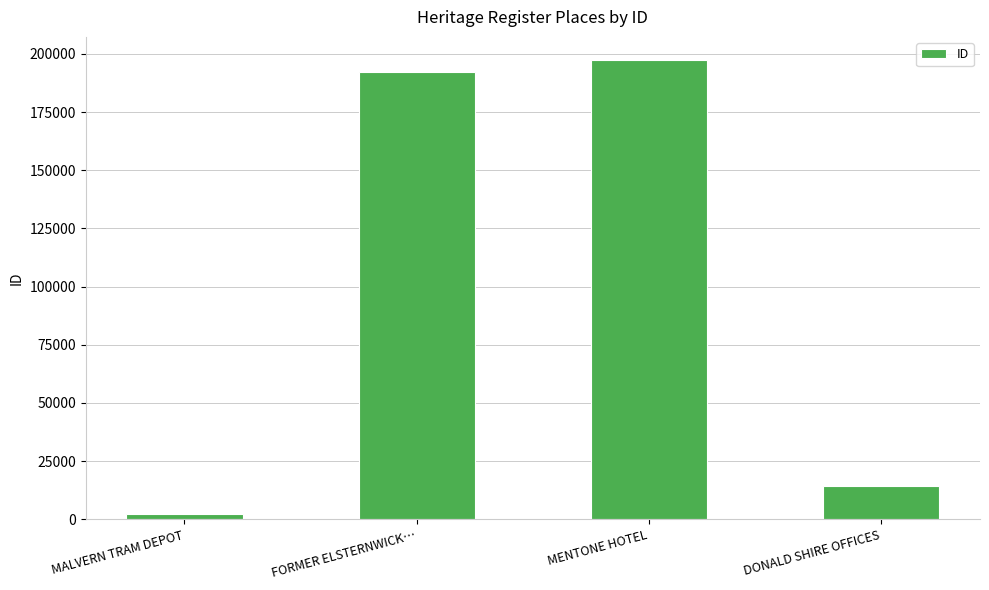

How many values are below 192285?

2